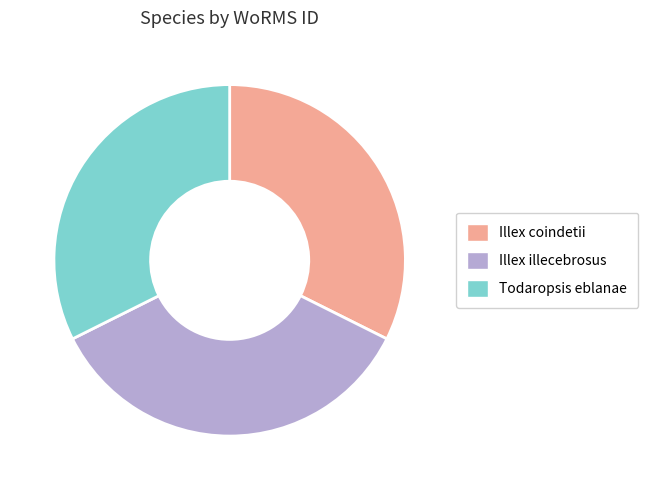

Approximately how many times larger is the value at Illex coindetii compared to Todaropsis eblanae?

1.0